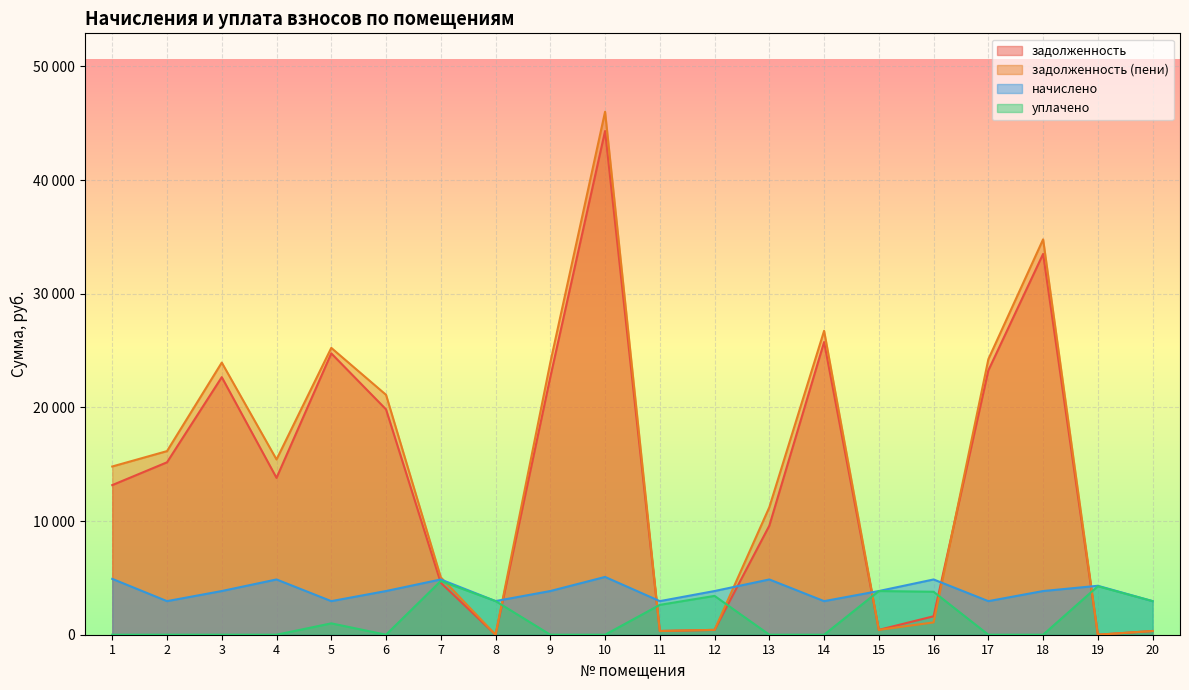

Reading left to right, what are all the values shown in this chart?

задолженность: 1=13162.0	2=15167.2	3=22658.6	4=13797.1	5=24749.1	6=19821.9	7=4569.1	8=1.5	9=22658.6	10=44308.5	11=328.2	12=425.3	13=9595.4	14=25749.1	15=427.1	16=1623.5	17=23249.1	18=33499.1	19=0.0	20=328.2
задолженность (пени): 1=14800.0	2=16152.0	3=23939.8	4=15417.5	5=25233.8	6=21103.1	7=5045.1	8=0.0	9=23939.8	10=46003.1	11=328.2	12=427.1	13=11215.8	14=26733.8	15=426.6	16=1084.6	17=24233.8	18=34780.3	19=1.1	20=328.2
начислено: 1=4914.0	2=2954.2	3=3843.4	4=4861.4	5=2954.2	6=3843.4	7=4861.4	8=2960.1	9=3843.4	10=5083.6	11=2954.2	12=3843.4	13=4861.4	14=2954.2	15=3843.4	16=4861.4	17=2954.2	18=3843.4	19=4305.6	20=2954.2
уплачено: 1=0.0	2=0.0	3=0.0	4=0.0	5=1000.0	6=0.0	7=4727.0	8=2960.2	9=0.0	10=0.0	11=2626.0	12=3416.1	13=0.0	14=0.0	15=3843.9	16=3779.3	17=0.0	18=0.0	19=4266.1	20=2954.2